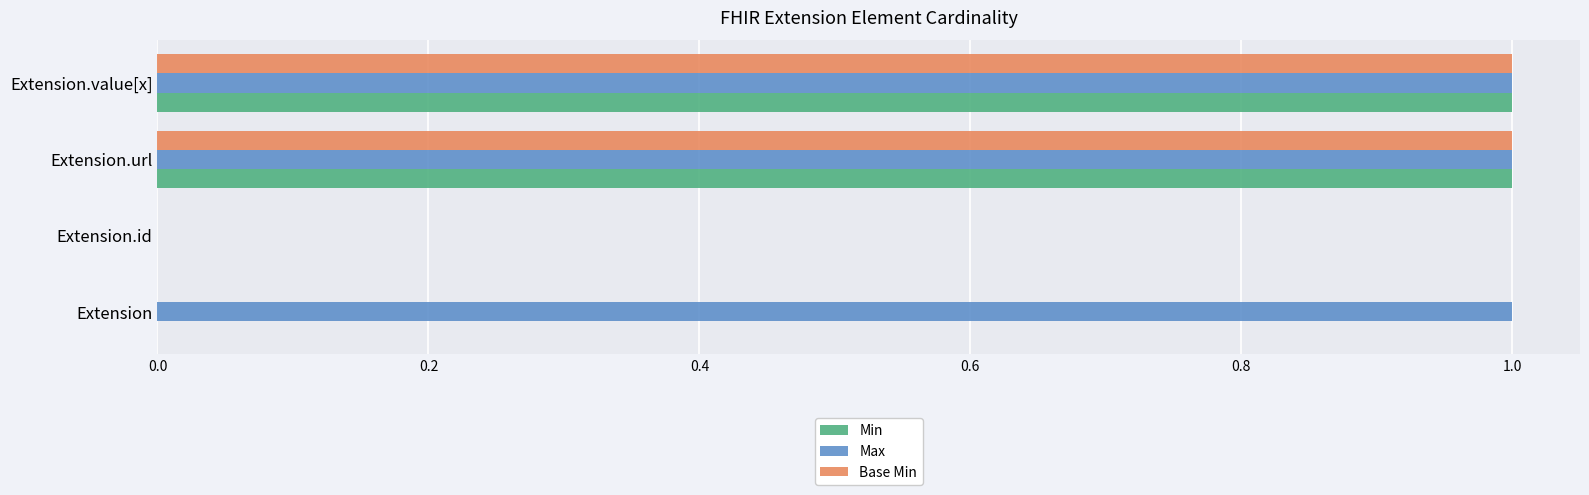

True or false: Base Min has a value of 0 at Extension.

True